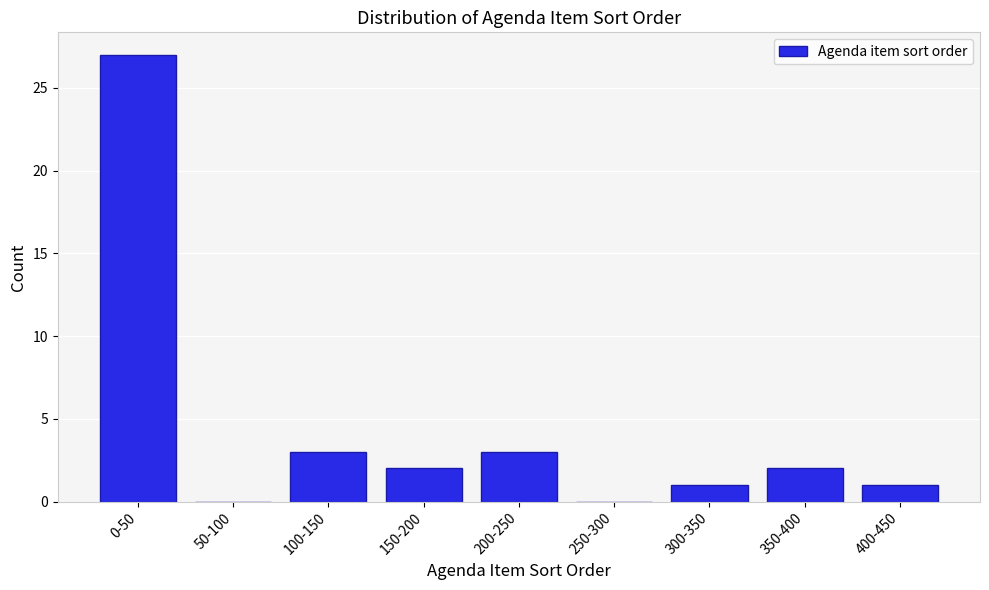

Reading left to right, list all the values displayed in this chart.

0-50=27	50-100=0	100-150=3	150-200=2	200-250=3	250-300=0	300-350=1	350-400=2	400-450=1